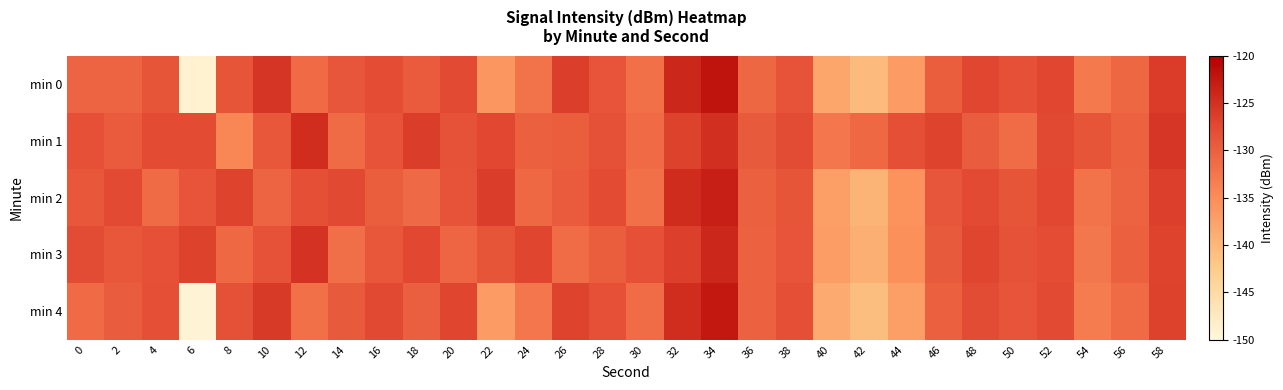

Reading left to right, list all the values displayed in this chart.

min 0: 0=-130.5	2=-130.4	4=-128.8	6=-149.0	8=-128.8	10=-125.5	12=-131.2	14=-129.0	16=-127.9	18=-129.5	20=-127.5	22=-136.1	24=-132.1	26=-126.4	28=-128.7	30=-131.8	32=-124.1	34=-122.0	36=-130.8	38=-128.6	40=-138.0	42=-140.5	44=-136.8	46=-129.7	48=-127.2	50=-128.3	52=-127.2	54=-132.9	56=-130.8	58=-126.2
min 1: 0=-128.2	2=-129.4	4=-127.7	6=-127.6	8=-134.3	10=-129.1	12=-124.6	14=-131.3	16=-128.6	18=-126.3	20=-128.5	22=-127.3	24=-130.1	26=-129.8	28=-128.4	30=-131.2	32=-126.7	34=-124.9	36=-129.3	38=-127.8	40=-132.5	42=-130.9	44=-128.1	46=-126.8	48=-129.6	50=-131.4	52=-127.5	54=-128.9	56=-130.2	58=-125.6
min 2: 0=-129.1	2=-127.6	4=-131.3	6=-128.7	8=-126.9	10=-130.5	12=-128.2	14=-127.4	16=-129.8	18=-131.1	20=-128.6	22=-126.3	24=-130.9	26=-129.4	28=-127.7	30=-131.8	32=-124.5	34=-123.2	36=-130.1	38=-128.9	40=-137.2	42=-139.5	44=-135.8	46=-129.0	48=-127.6	50=-128.8	52=-127.3	54=-132.1	56=-130.4	58=-126.5
min 3: 0=-127.8	2=-129.1	4=-128.3	6=-126.7	8=-130.9	10=-128.5	12=-125.2	14=-131.7	16=-129.1	18=-127.3	20=-130.6	22=-128.9	24=-127.1	26=-131.4	28=-129.7	30=-128.3	32=-126.5	34=-124.1	36=-130.2	38=-128.7	40=-136.9	42=-139.1	44=-135.4	46=-129.3	48=-127.1	50=-128.5	52=-127.9	54=-132.6	56=-130.1	58=-126.8
min 4: 0=-131.2	2=-129.5	4=-128.1	6=-149.2	8=-128.4	10=-125.9	12=-131.8	14=-129.3	16=-127.5	18=-129.9	20=-127.1	22=-136.7	24=-132.5	26=-126.9	28=-128.3	30=-131.4	32=-124.6	34=-122.5	36=-130.3	38=-128.2	40=-138.5	42=-140.9	44=-137.2	46=-130.1	48=-127.8	50=-128.7	52=-127.6	54=-133.2	56=-131.3	58=-126.7